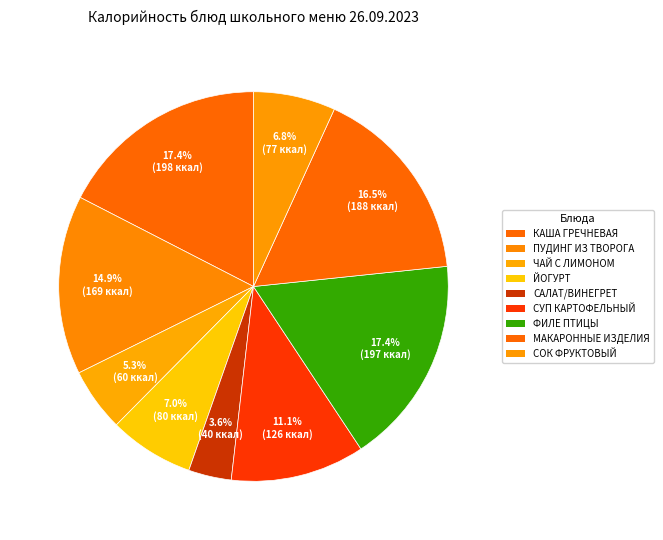

Between КАША ГРЕЧНЕВАЯ and ЙОГУРТ, which is larger?

КАША ГРЕЧНЕВАЯ